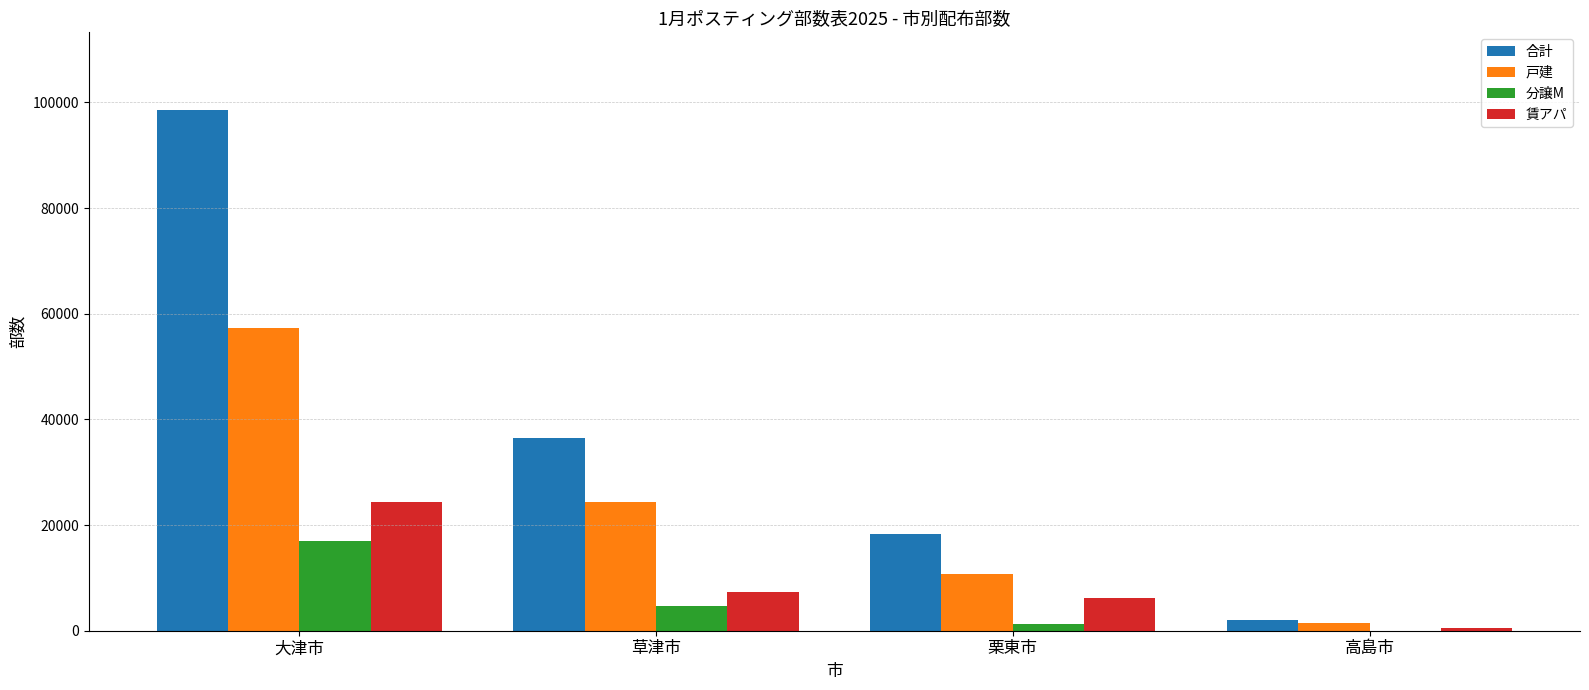

Which series changed the most between 大津市 and 草津市?

合計